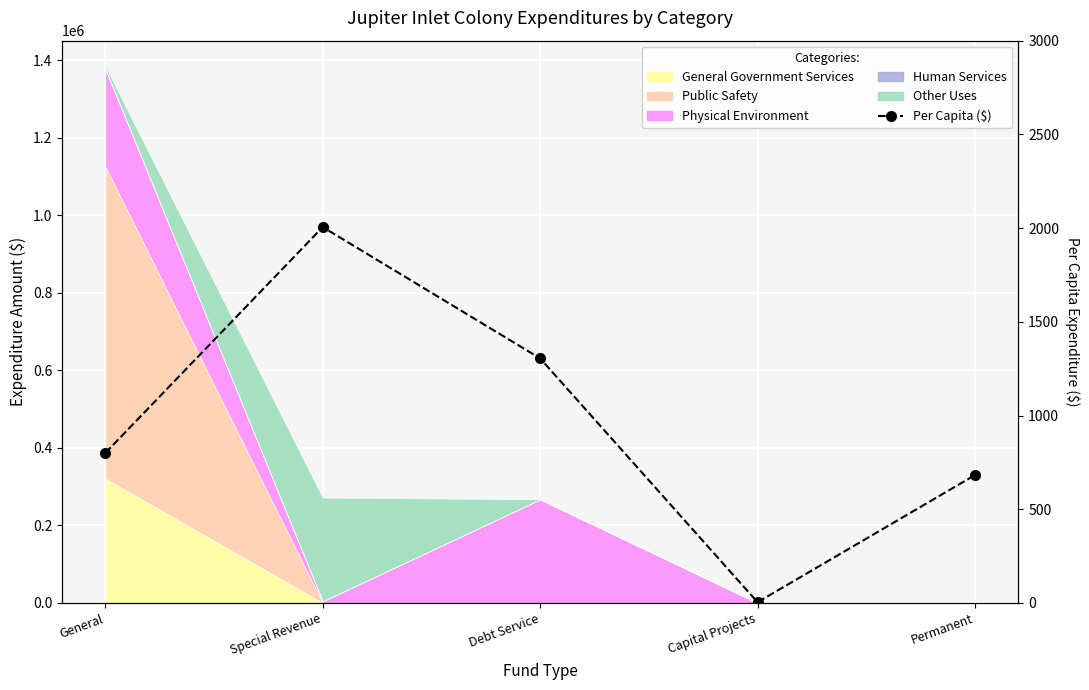

Which category has the lowest value across all series?

Capital Projects